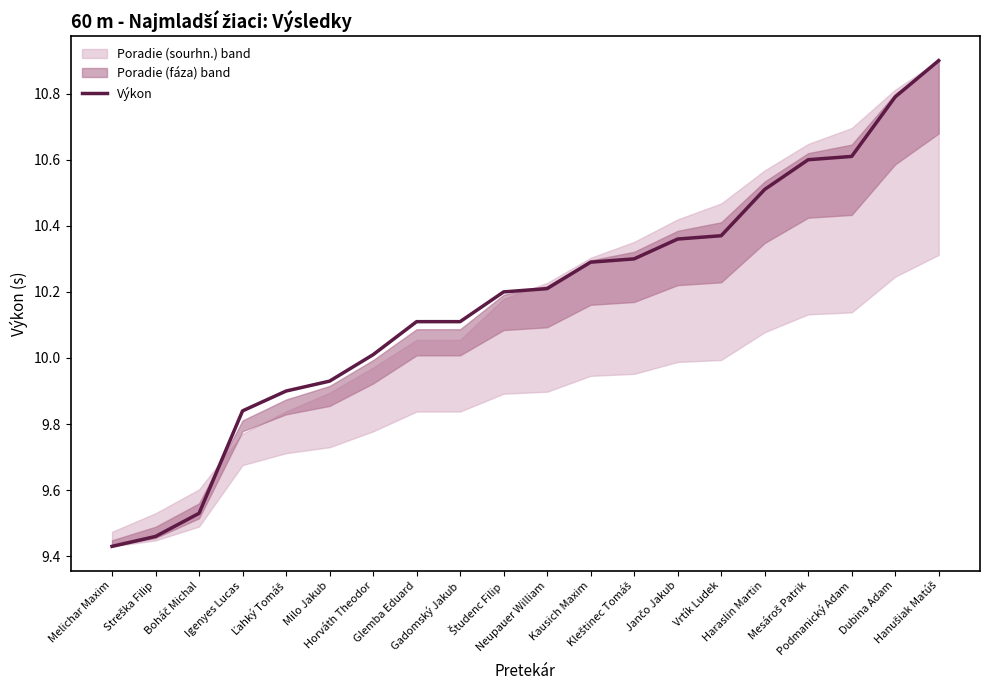

Reading left to right, what are all the values shown in this chart?

Melichar Maxim=9.4	Streška Filip=9.5	Boháč Michal=9.5	Igenyes Lucas=9.8	Ľahký Tomáš=9.9	Milo Jakub=9.9	Horváth Theodor=10.0	Glemba Eduard=10.1	Gadomský Jakub=10.1	Študenc Filip=10.2	Neupauer William=10.2	Kausich Maxim=10.3	Kleštinec Tomáš=10.3	Jančo Jakub=10.4	Vrtík Ludek=10.4	Haraslin Martin=10.5	Mesároš Patrik=10.6	Podmanický Adam=10.6	Dubina Adam=10.8	Hanušiak Matúš=10.9